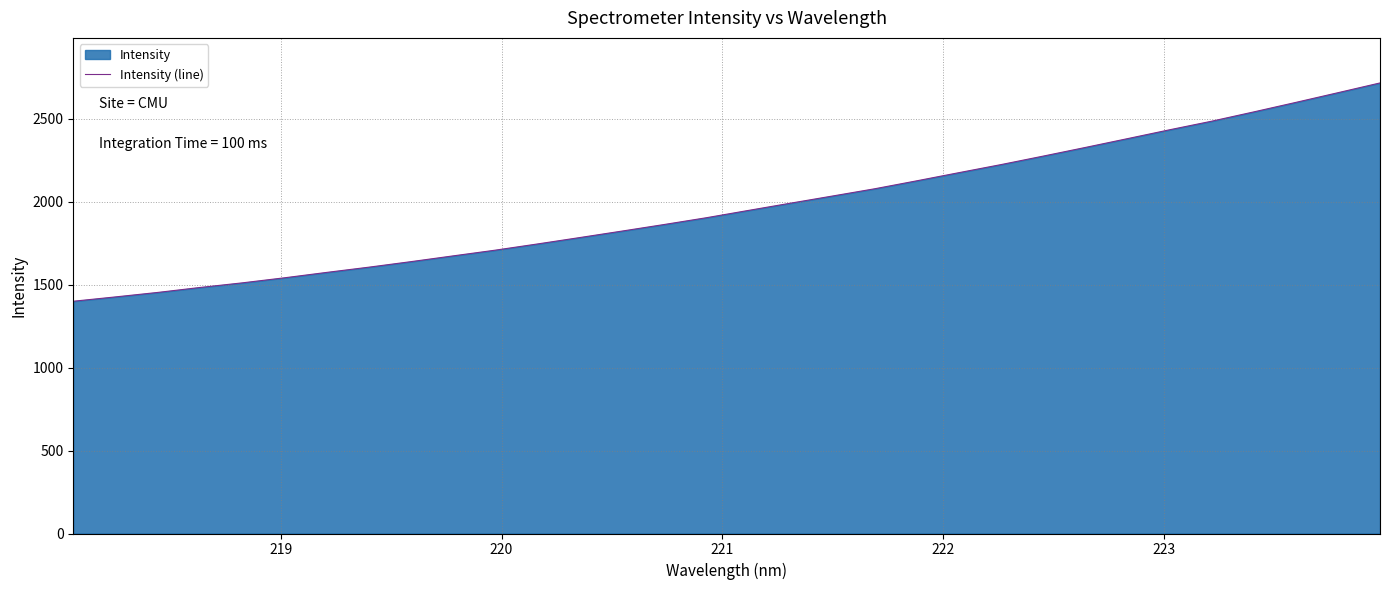

Does the chart have visible grid lines?

Yes